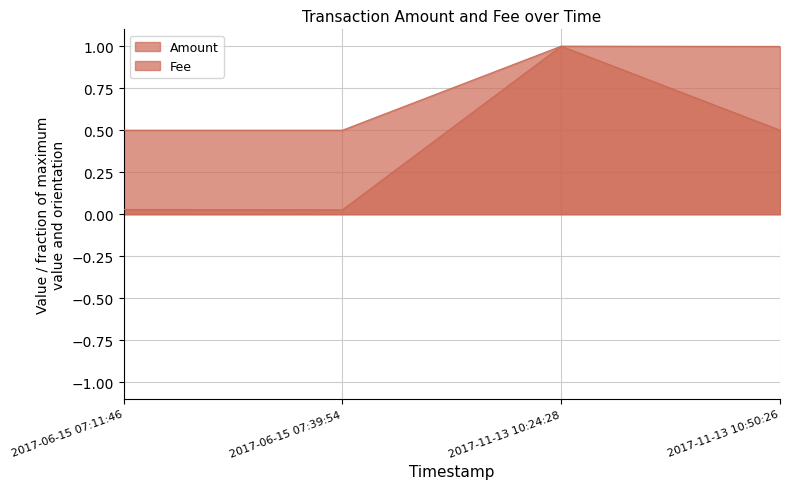

Reading left to right, list all the values displayed in this chart.

Amount: 2017-06-15 07:11:46=0.0	2017-06-15 07:39:54=0.0	2017-11-13 10:24:28=1.0	2017-11-13 10:50:26=1.0
Fee: 2017-06-15 07:11:46=0.5	2017-06-15 07:39:54=0.5	2017-11-13 10:24:28=1.0	2017-11-13 10:50:26=0.5